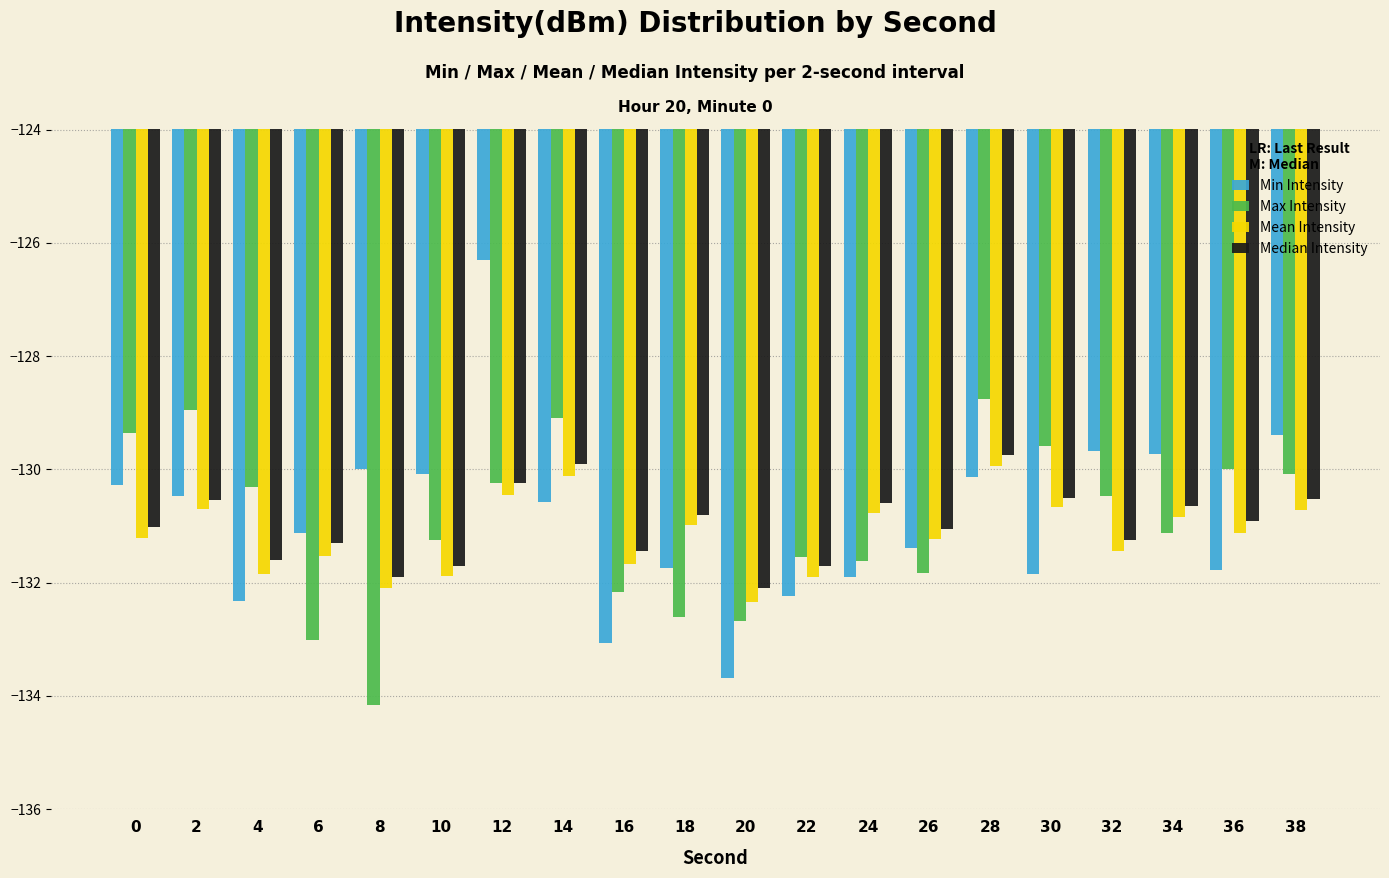

The value of Max Intensity at 36 is -65.9. True or false?

False